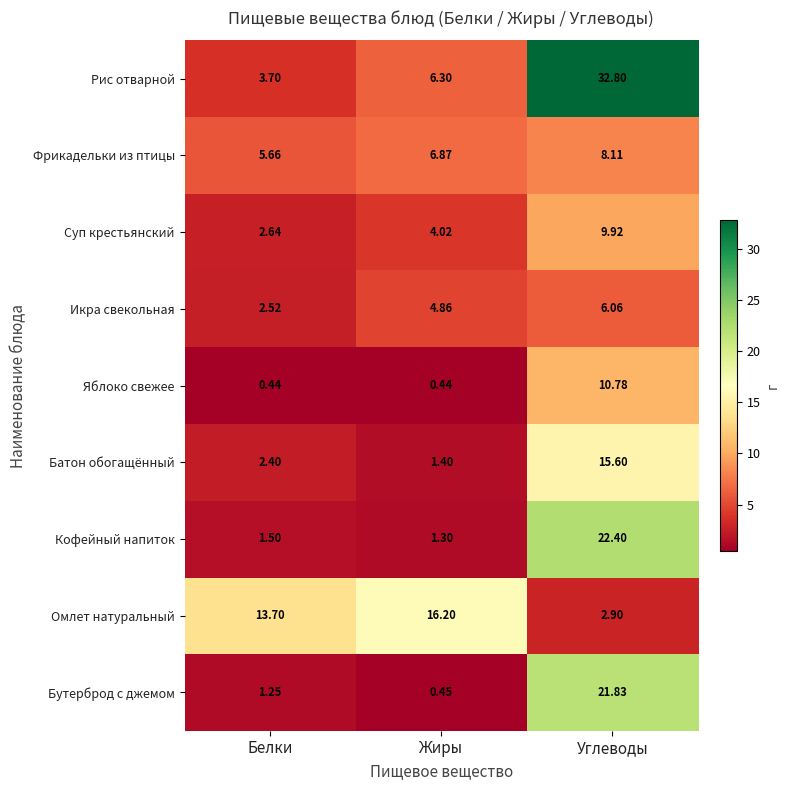

Where does the Суп крестьянский series first go above 4?

Жиры